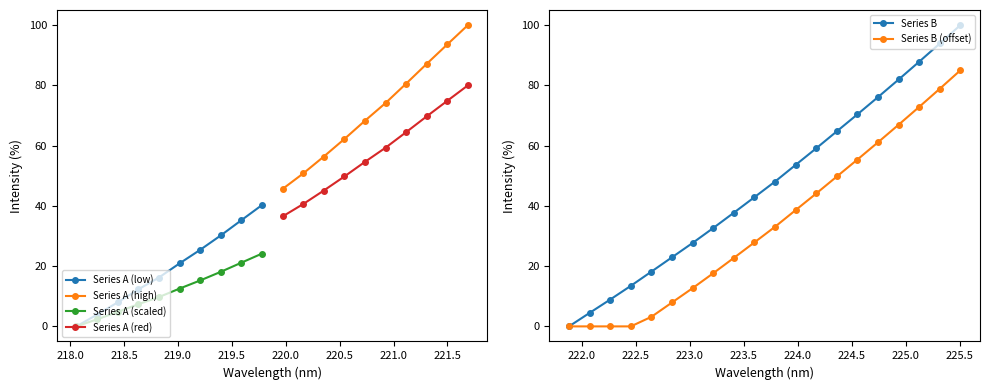

True or false: Series B and Series A cross at least once.

False